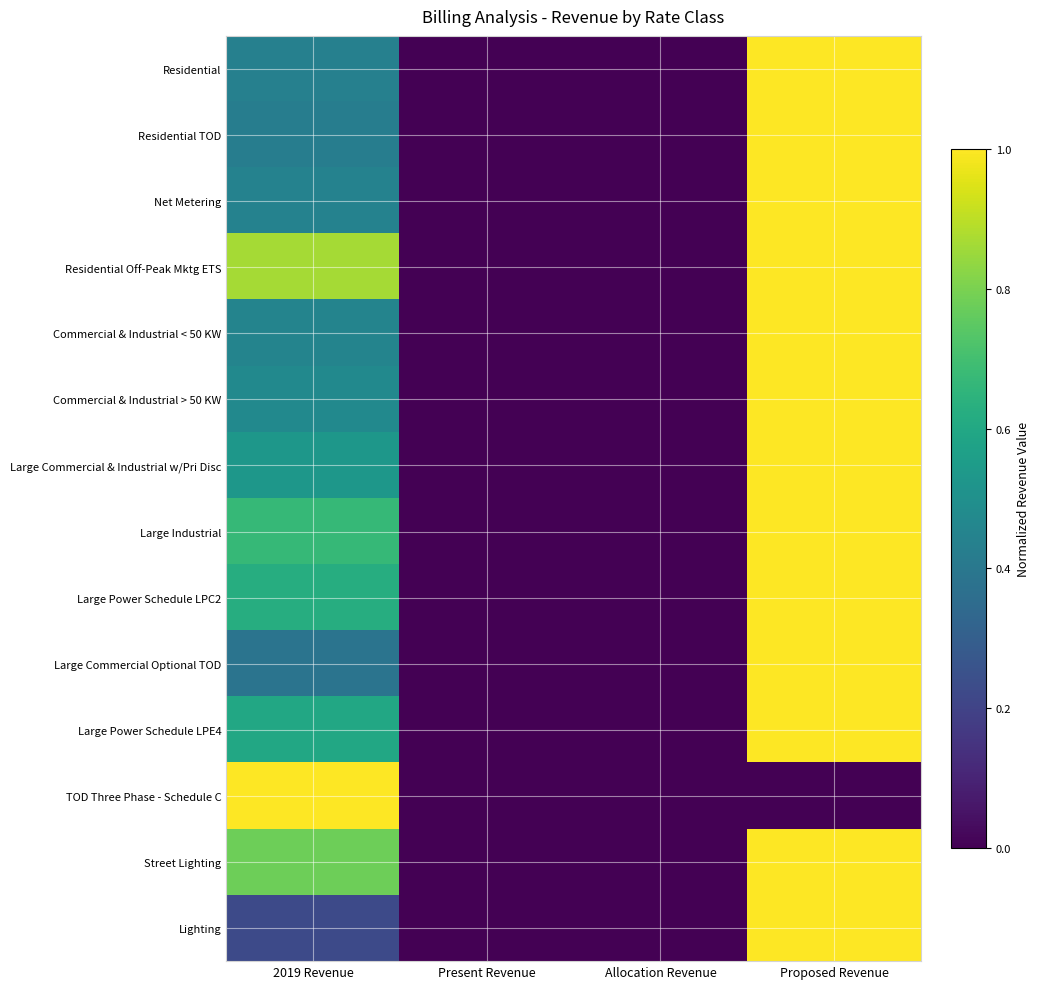

Reading right to left, extract all data points from this chart.

Residential: Proposed Revenue=1.0	Allocation Revenue=0.0	Present Revenue=0.0	2019 Revenue=0.4
Residential TOD: Proposed Revenue=1.0	Allocation Revenue=0.0	Present Revenue=0.0	2019 Revenue=0.4
Net Metering: Proposed Revenue=1.0	Allocation Revenue=0.0	Present Revenue=0.0	2019 Revenue=0.4
Residential Off-Peak Mktg ETS: Proposed Revenue=1.0	Allocation Revenue=0.0	Present Revenue=0.0	2019 Revenue=0.9
Commercial & Industrial < 50 KW: Proposed Revenue=1.0	Allocation Revenue=0.0	Present Revenue=0.0	2019 Revenue=0.5
Commercial & Industrial > 50 KW: Proposed Revenue=1.0	Allocation Revenue=0.0	Present Revenue=0.0	2019 Revenue=0.5
Large Commercial & Industrial w/Pri Disc: Proposed Revenue=1.0	Allocation Revenue=0.0	Present Revenue=0.0	2019 Revenue=0.5
Large Industrial: Proposed Revenue=1.0	Allocation Revenue=0.0	Present Revenue=0.0	2019 Revenue=0.7
Large Power Schedule LPC2: Proposed Revenue=1.0	Allocation Revenue=0.0	Present Revenue=0.0	2019 Revenue=0.6
Large Commercial Optional TOD: Proposed Revenue=1.0	Allocation Revenue=0.0	Present Revenue=0.0	2019 Revenue=0.4
Large Power Schedule LPE4: Proposed Revenue=1.0	Allocation Revenue=0.0	Present Revenue=0.0	2019 Revenue=0.6
TOD Three Phase - Schedule C: Proposed Revenue=0.0	Allocation Revenue=0.0	Present Revenue=0.0	2019 Revenue=1.0
Street Lighting: Proposed Revenue=1.0	Allocation Revenue=0.0	Present Revenue=0.0	2019 Revenue=0.8
Lighting: Proposed Revenue=1.0	Allocation Revenue=0.0	Present Revenue=0.0	2019 Revenue=0.2